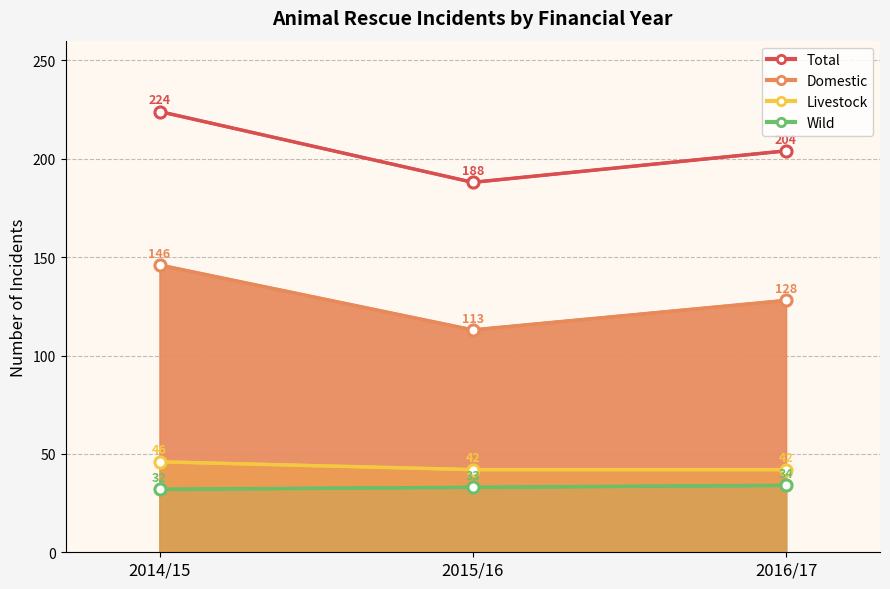

Which has a higher value, 2016/17 or 2015/16?

2016/17